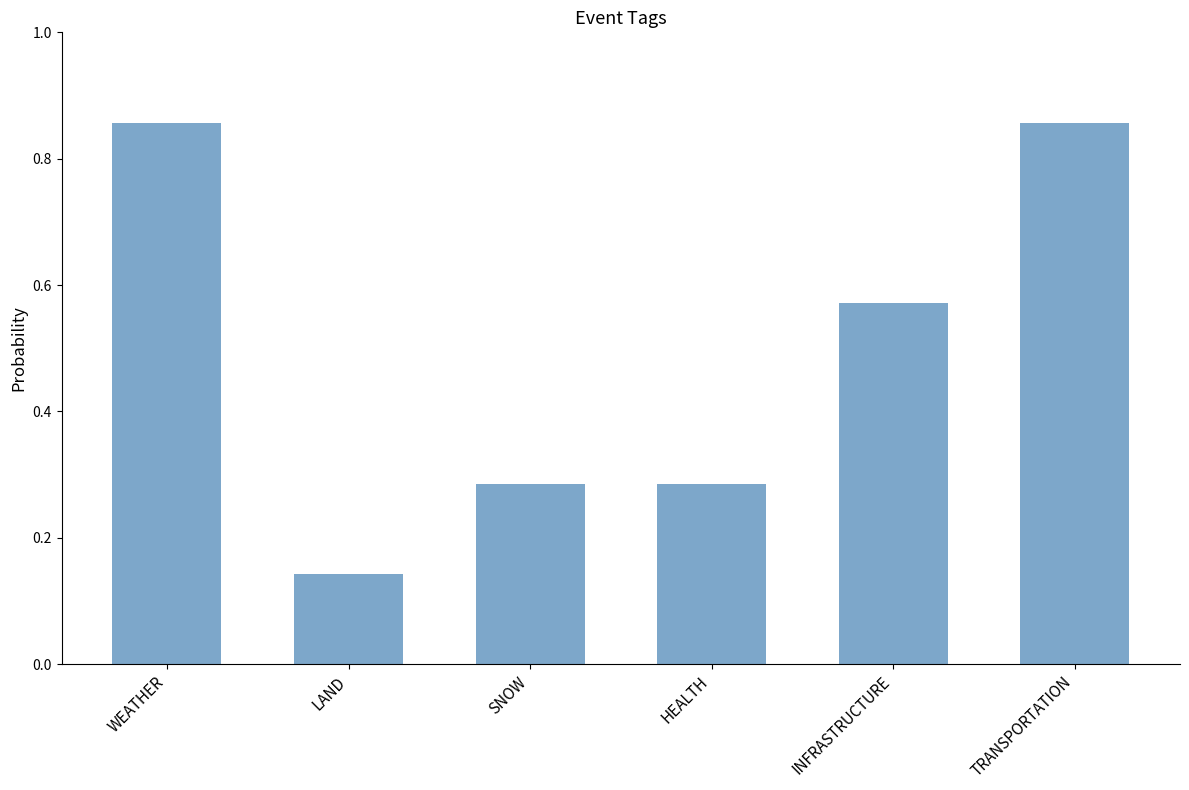

Between TRANSPORTATION and LAND, which is larger?

TRANSPORTATION